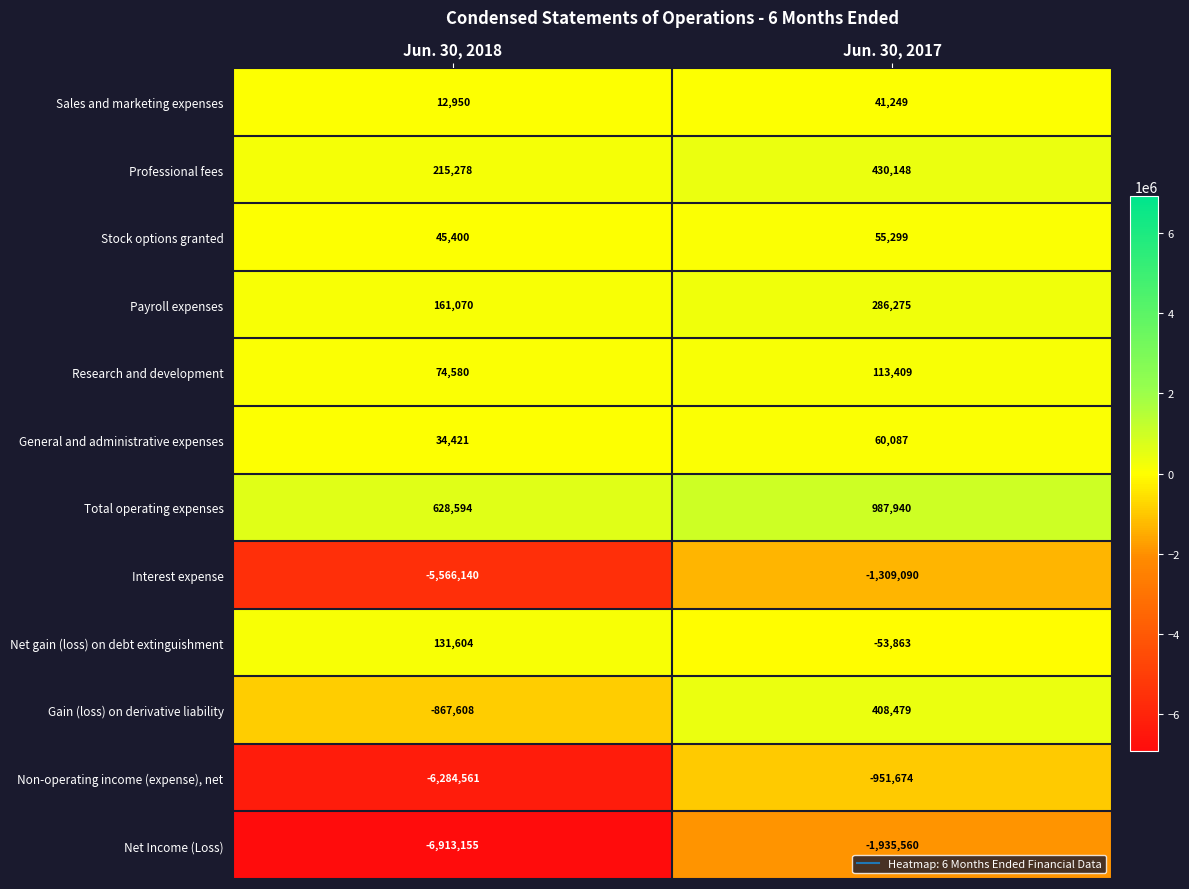

At which category is the sum across all series the highest?

Jun. 30, 2017